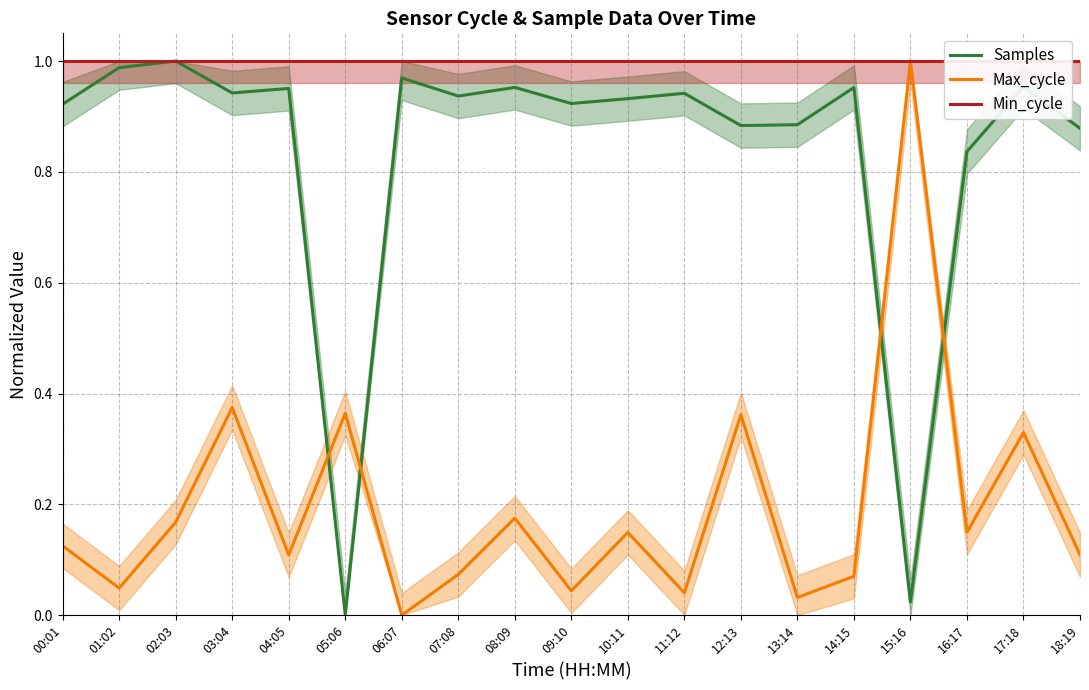

Which series has the largest total across all categories?

Min_cycle